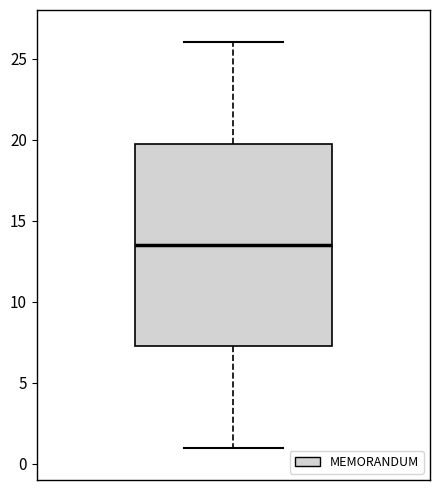

Where is the upper edge of the box on the y-axis? The values are not printed on the chart, so give them approximately, as read against the axis.

20.0